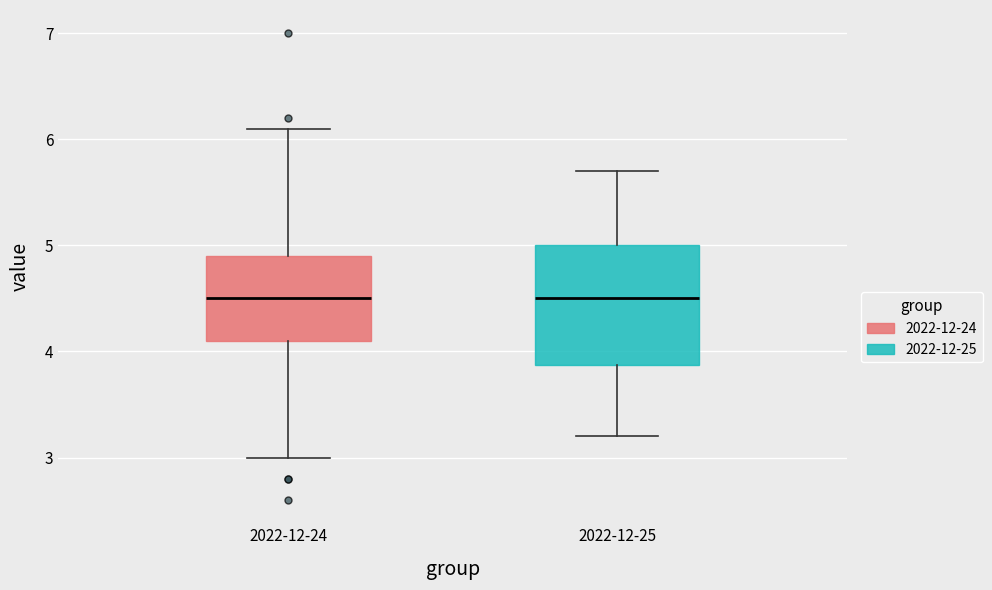

Comparing the boxes themselves (not the whiskers), which one is the tallest?

2022-12-25